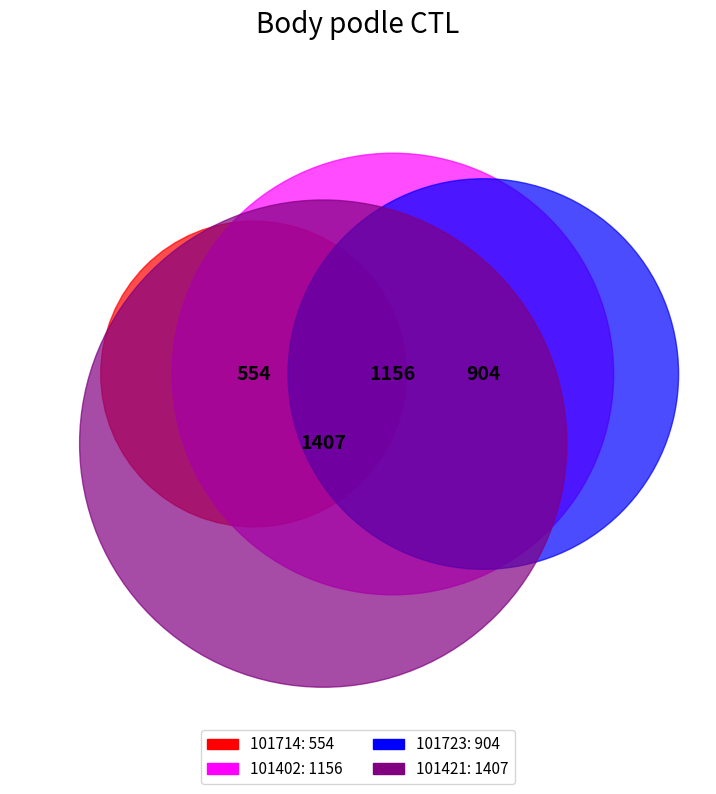

What is the smallest slice in the pie chart?

101714